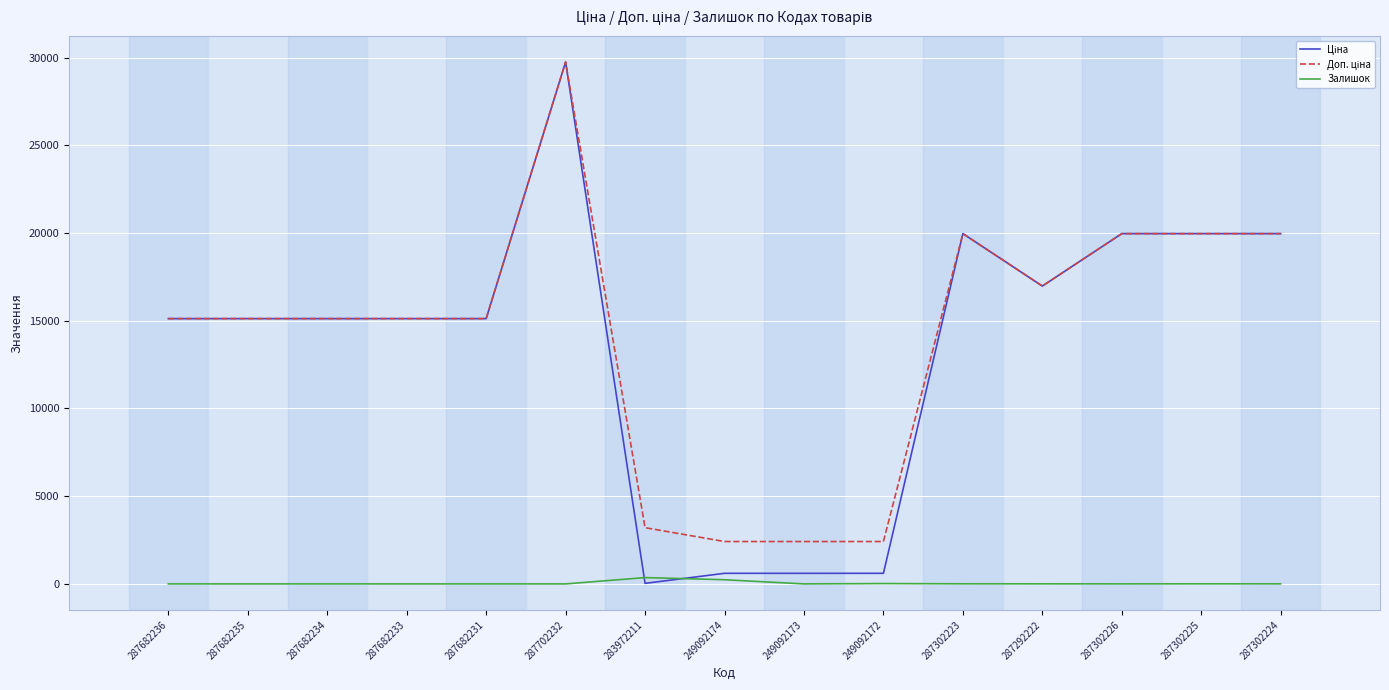

At how many categories does at least one series exceed 12728?

11